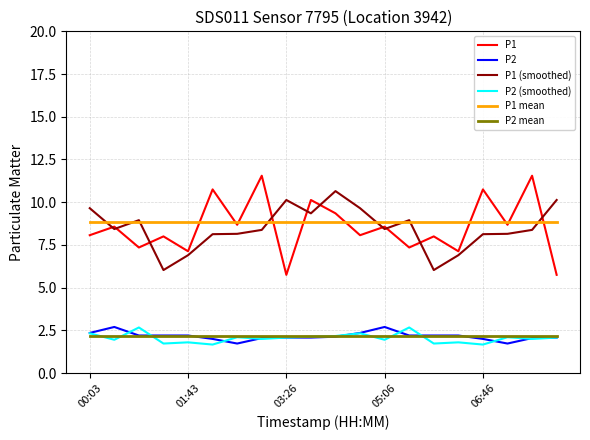

How many lines are shown in the chart?

6